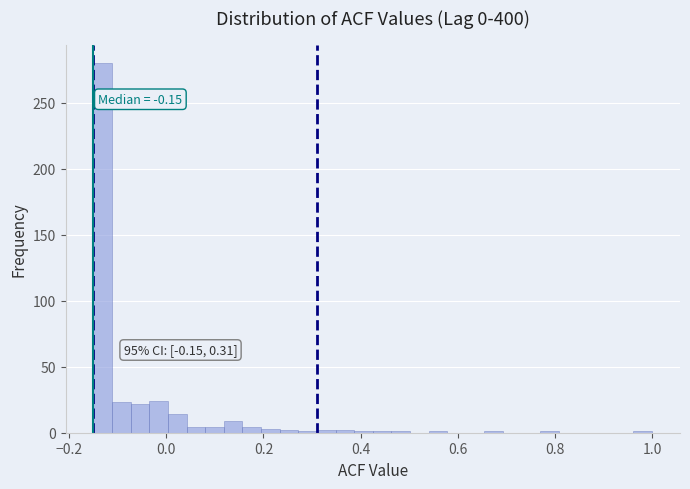

Read against the x-axis, roughly where is the centre of the tallest bar?

-0.14